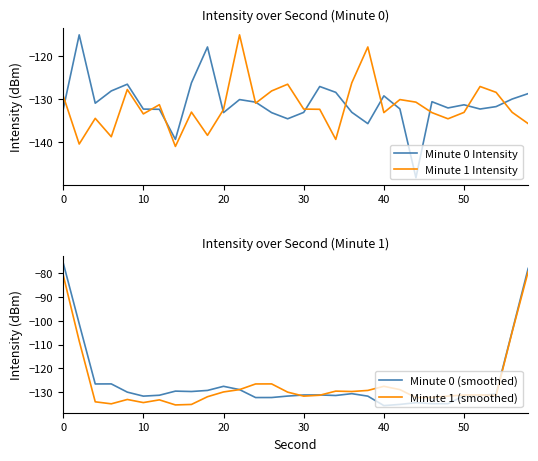

What is the average value of the Minute 0 (smoothed) series?

-125.7